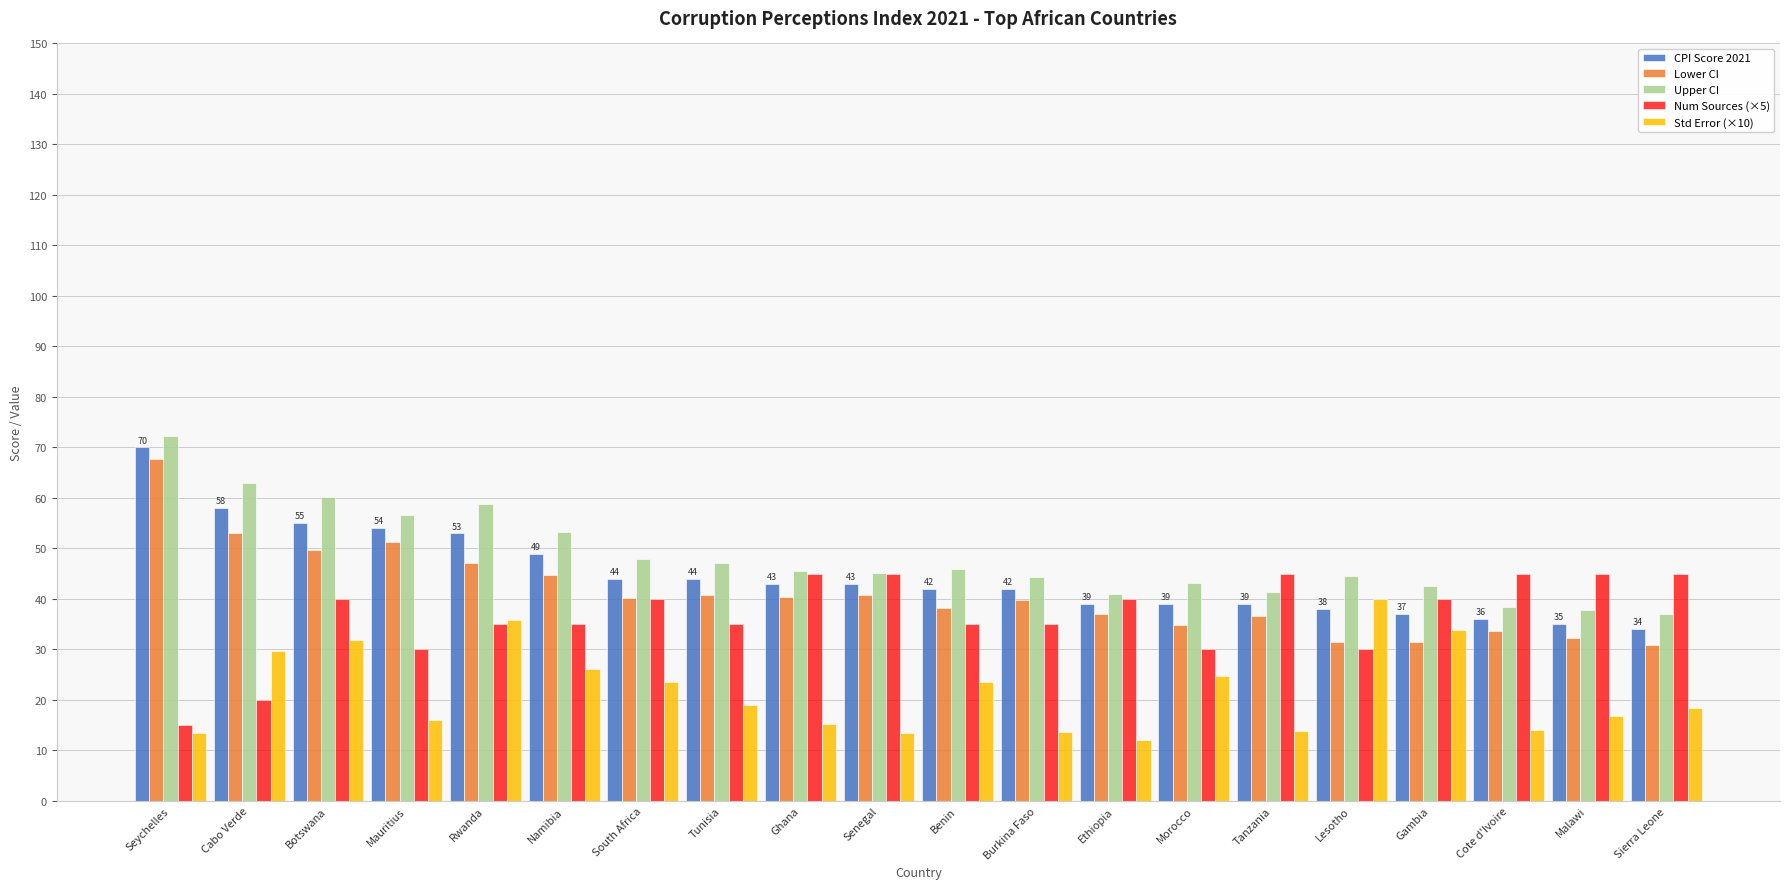

At which category does the chart reach its peak across all series?

Seychelles